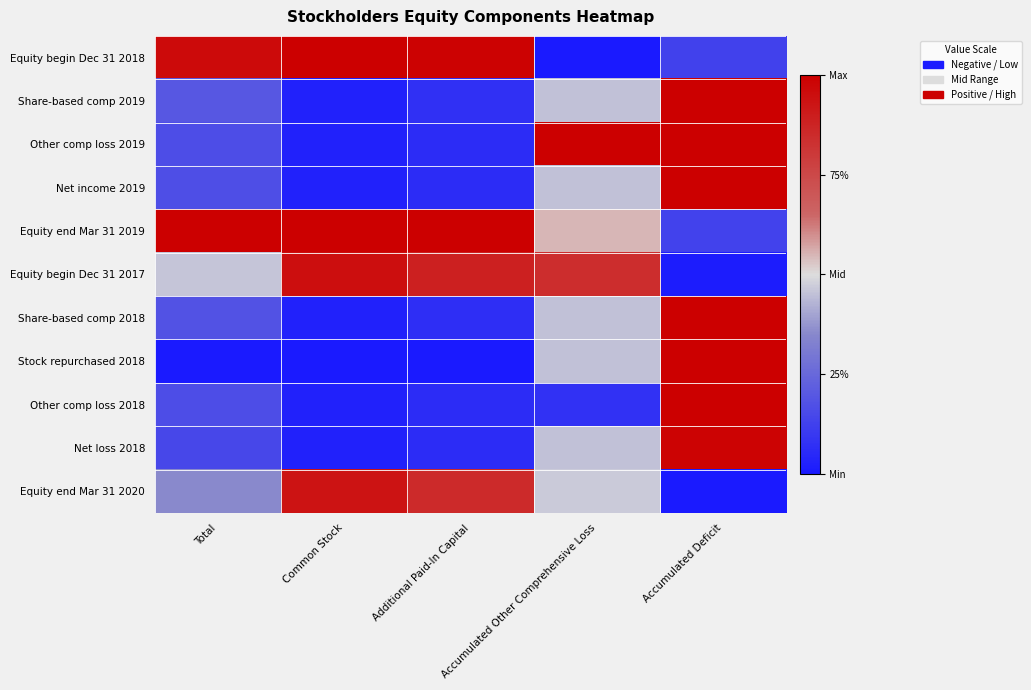

Which series has the largest range (max minus min)?

Equity begin Dec 31 2018